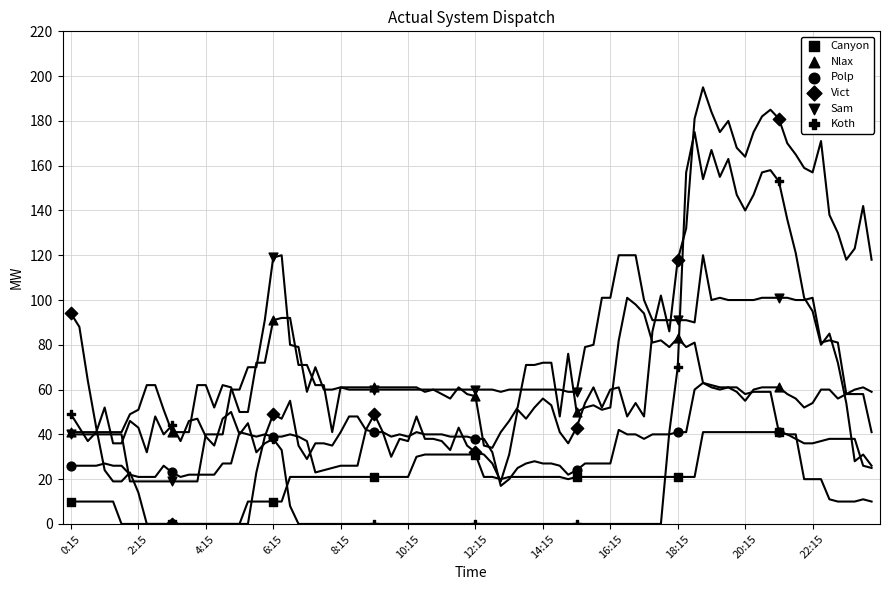

Which series has the largest Y range (max minus min)?

Vict